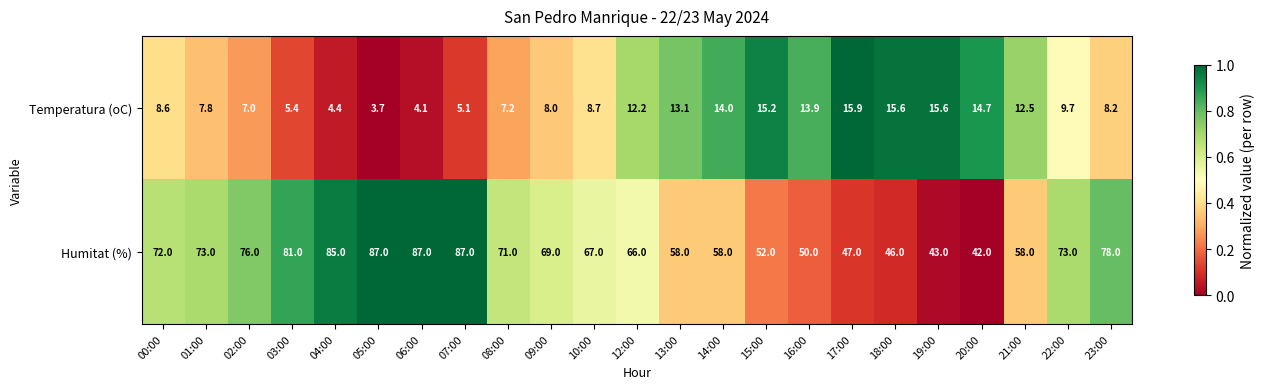

At how many categories does at least one series exceed 64?

14